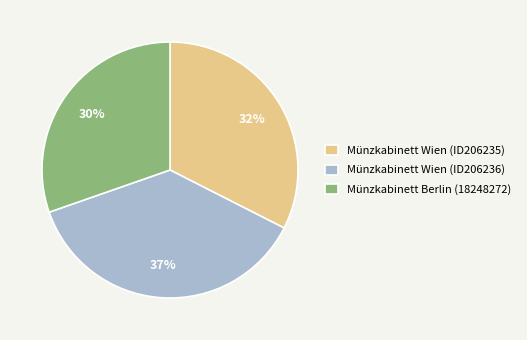

The Münzkabinett Wien (ID206235) slice represents 32% of the pie. True or false?

True